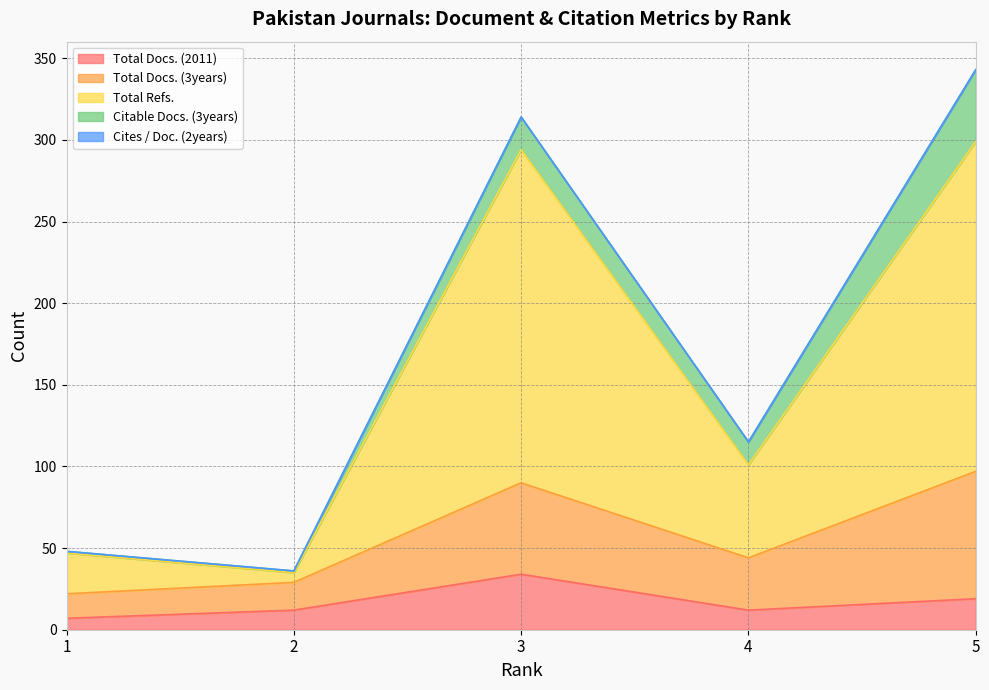

Which series has the largest total across all categories?

Total Refs.